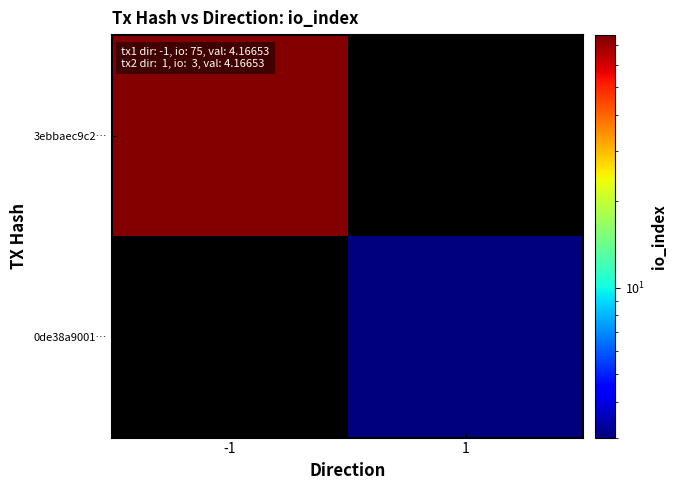

At -1, list the series in order from smallest to largest.

3ebbaec9c2…, 0de38a9001…